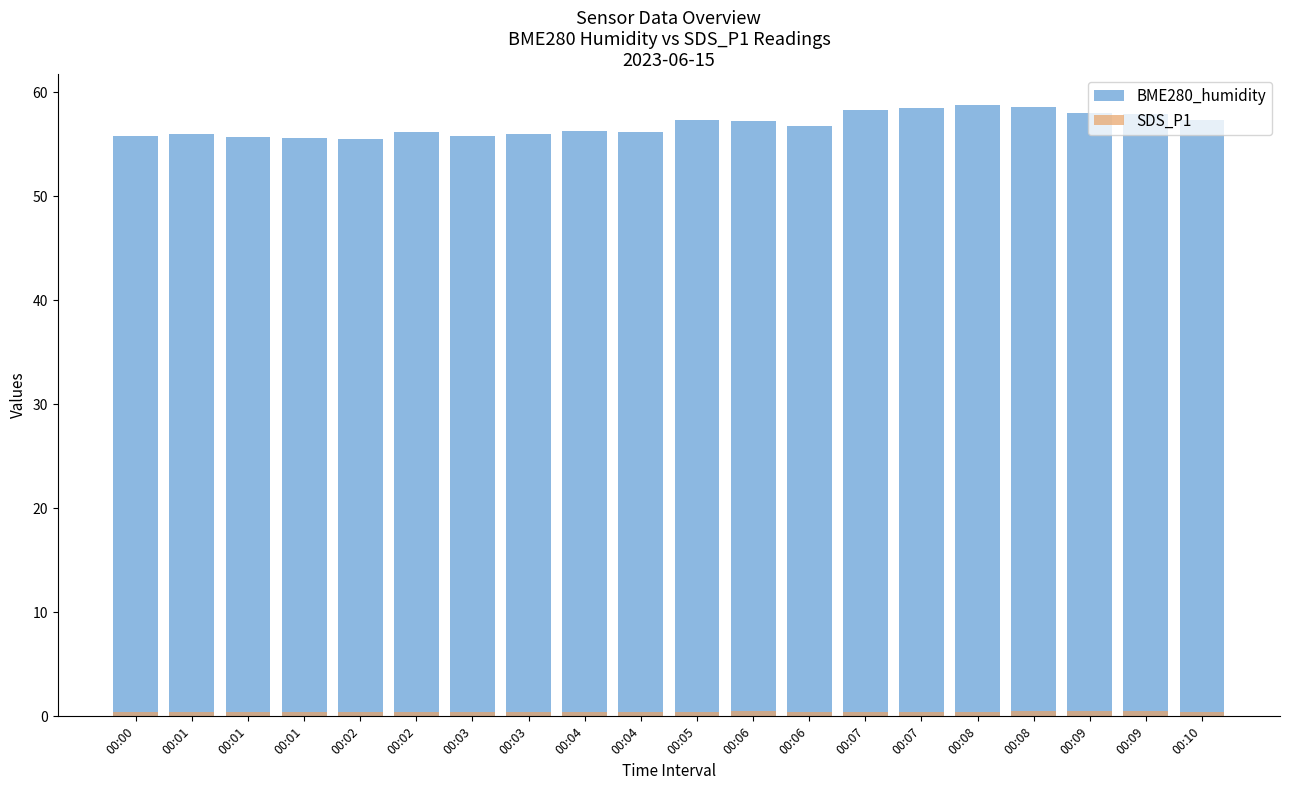

What is the difference between the BME280_humidity values at 00:04 and 00:06?

1.0